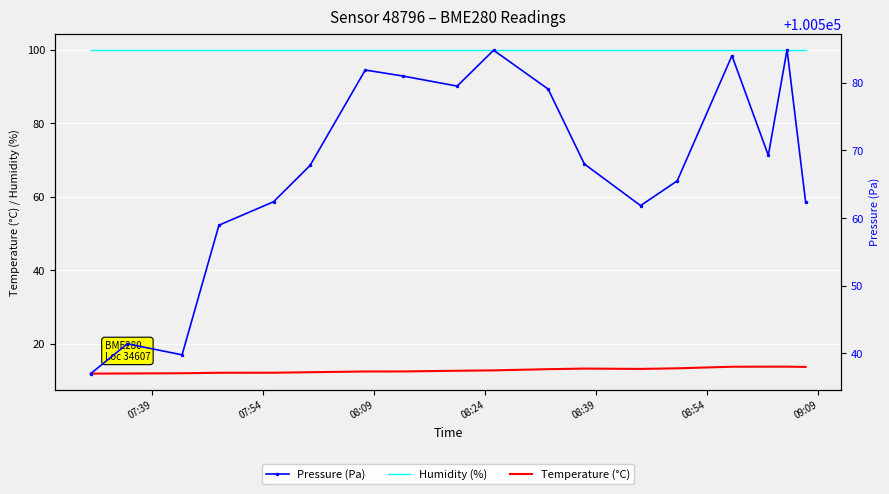

True or false: Temperature (°C) and Pressure (Pa) cross at least once.

False